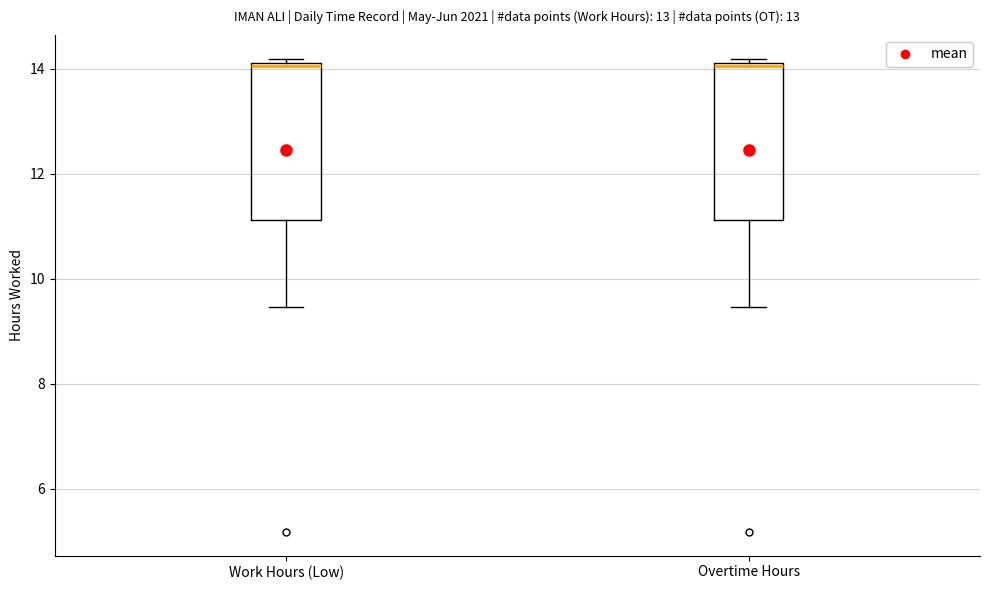

Reading left to right, transcribe this box plot: for each box, give where its median line is, the range the box spans, and where its two whiskers end, as read against the y-axis. The values are not printed on the chart, so give them approximately, as read against the axis.

Work Hours (Low): median 14.0, box 11.2 to 14.2, whiskers 9.4 to 14.2 (just above the box's upper edge)
Overtime Hours: median 14.0, box 11.2 to 14.2, whiskers 9.4 to 14.2 (just above the box's upper edge)